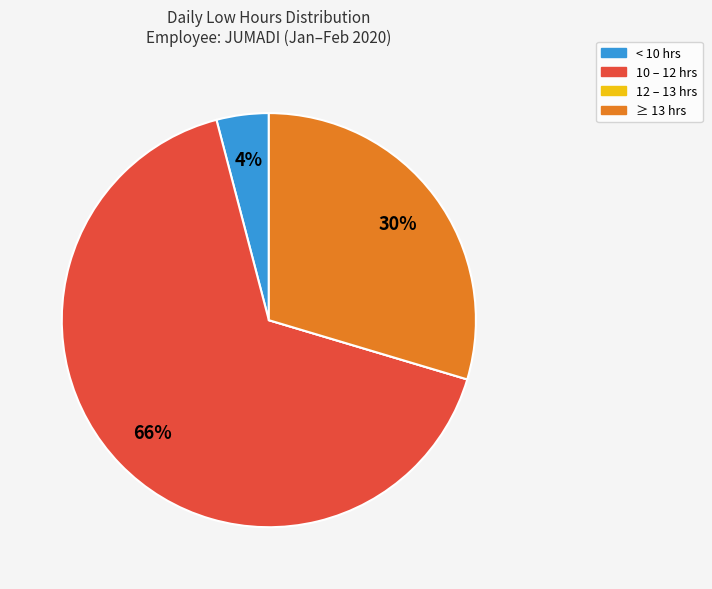

What is the majority slice?

10 – 12 hrs